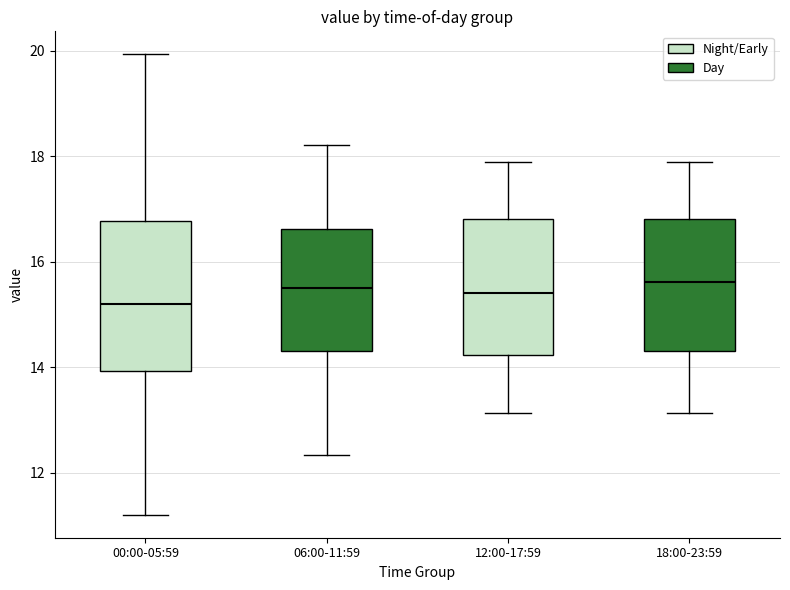

Reading left to right, read every box against the y-axis: the position of its median line, the range the box covers, and the ends of its whiskers. The values are not printed on the chart, so give them approximately, as read against the axis.

00:00-05:59: median 15.2, box 14.0 to 16.8, whiskers 11.2 to 20.0
06:00-11:59: median 15.6, box 14.4 to 16.6, whiskers 12.4 to 18.2
12:00-17:59: median 15.4, box 14.2 to 16.8, whiskers 13.2 to 17.8
18:00-23:59: median 15.6, box 14.4 to 16.8, whiskers 13.2 to 17.8